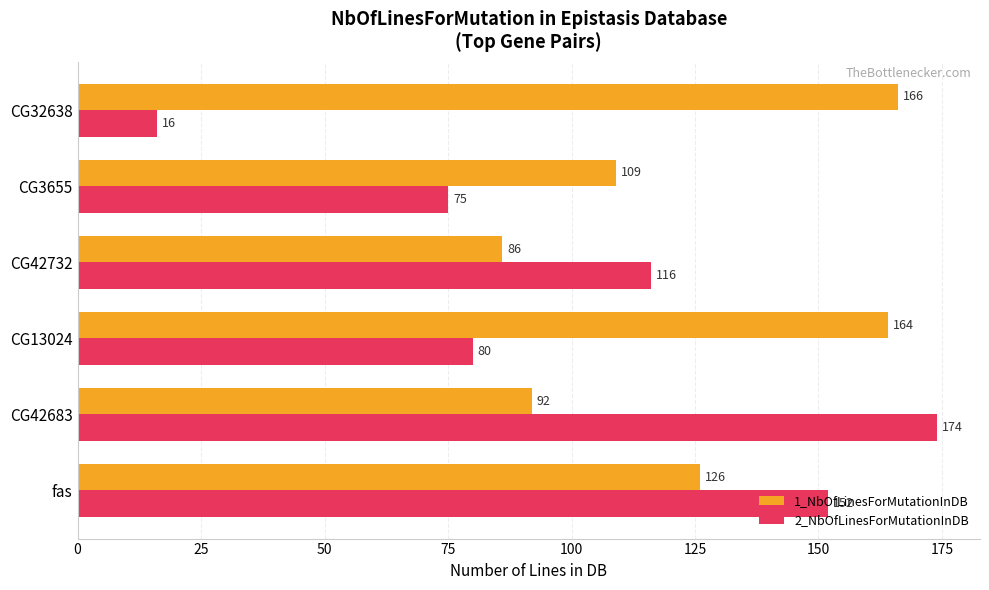

What is the maximum value for 2_NbOfLinesForMutationInDB?

174